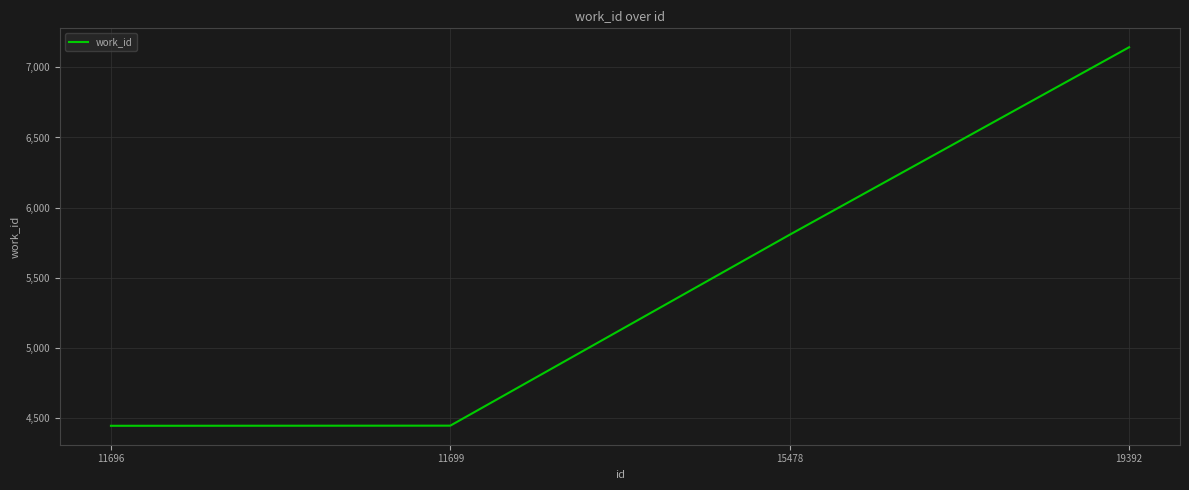

True or false: the data shows 7144 at 19392.

True